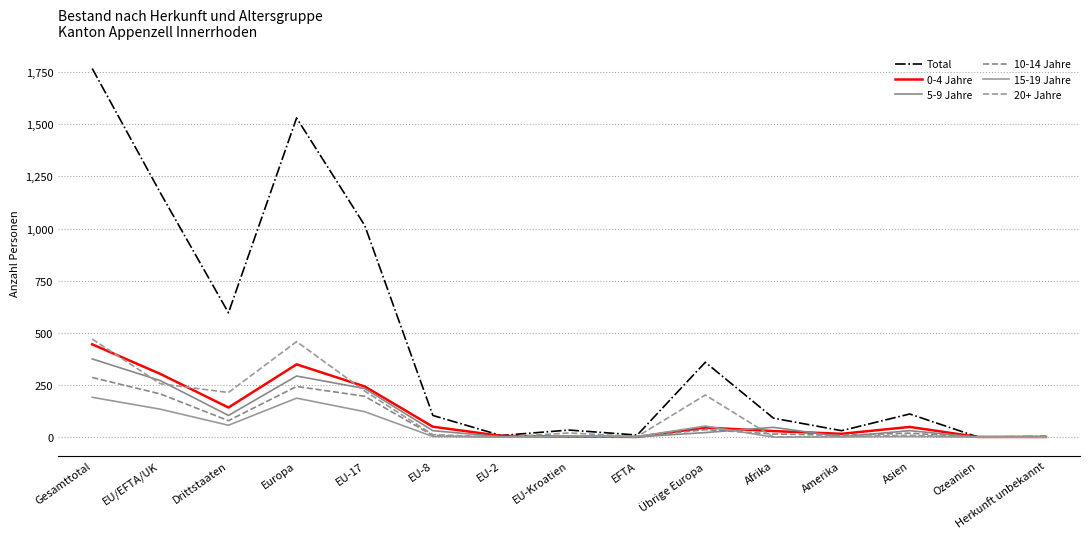

What is the difference between the maximum and minimum values in the 20+ Jahre series?

470